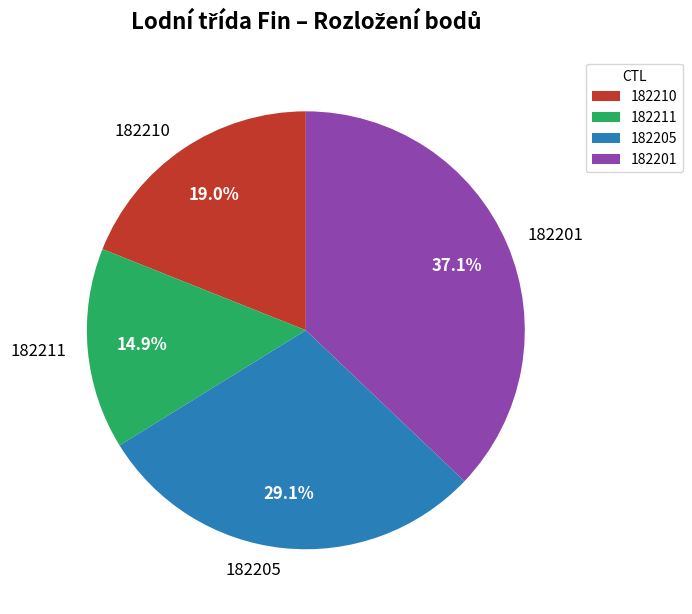

How many slices are in this pie chart?

4